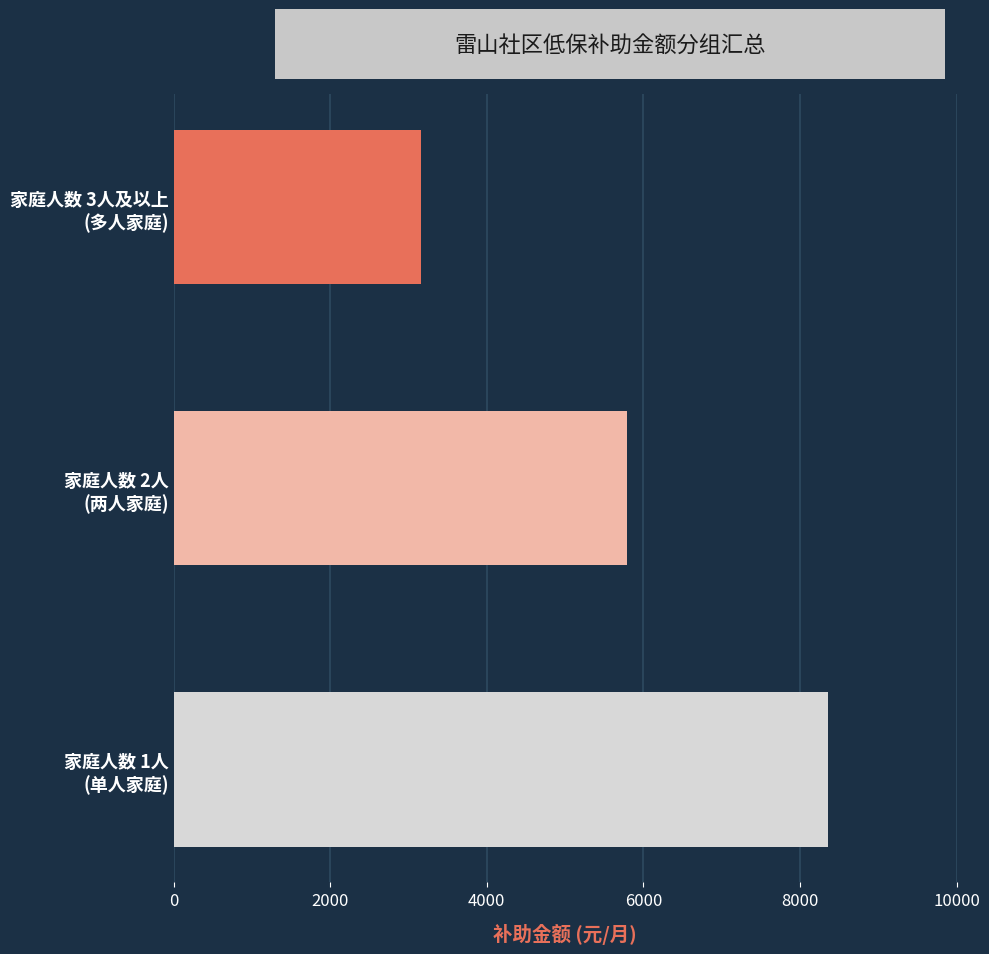

What is the minimum value shown in the chart?

3165